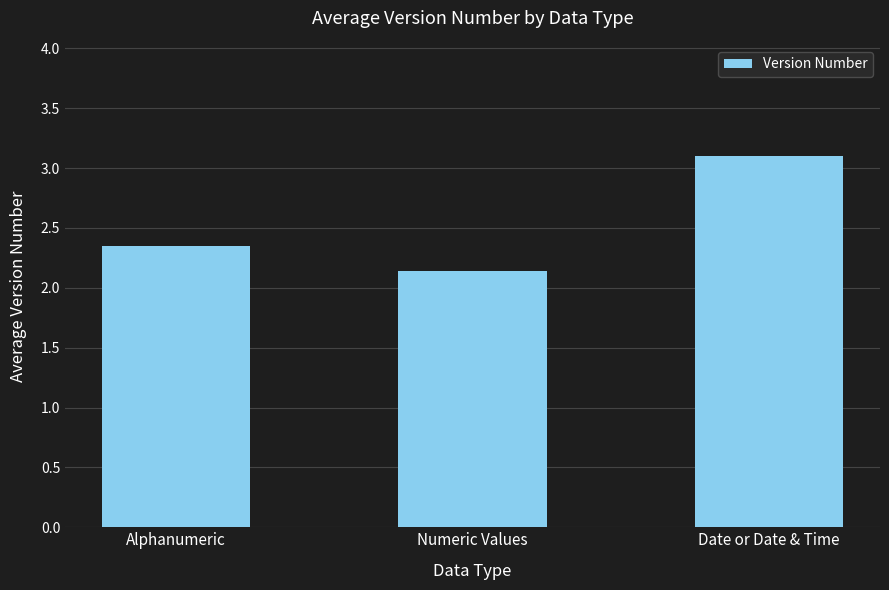

What is the maximum value shown in the chart?

3.1